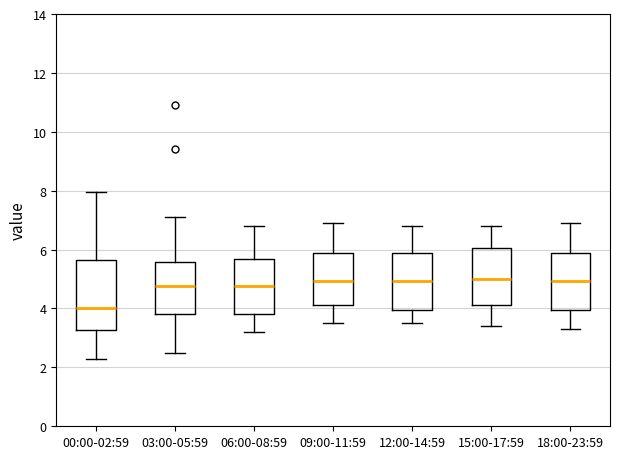

Where does the upper whisker of the box for 06:00-08:59 end on the y-axis? The values are not printed on the chart, so give them approximately, as read against the axis.

6.8